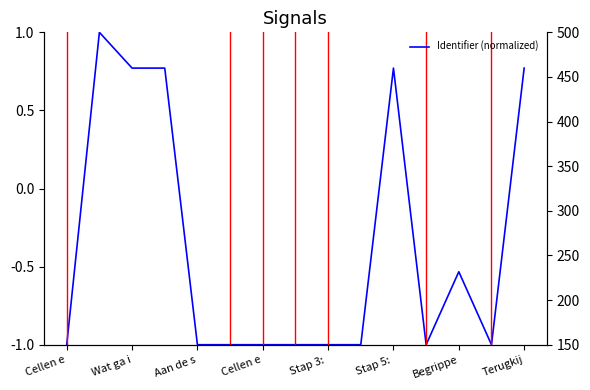

How many lines are shown in the chart?

1